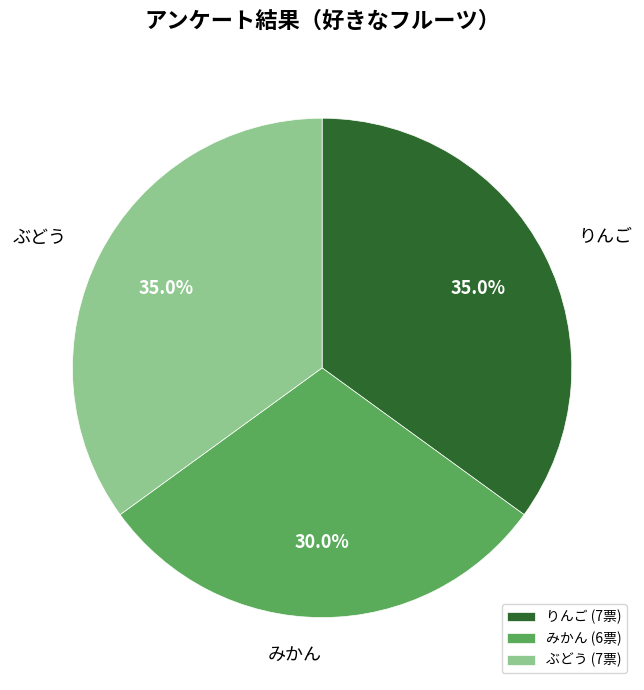

What is the ratio of the value at みかん to the value at りんご?

0.9